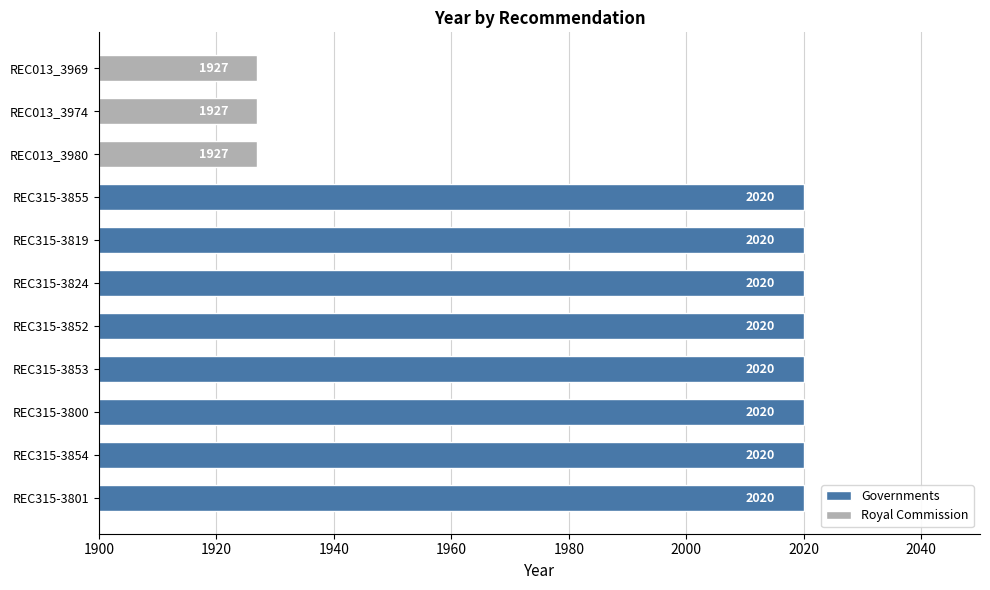

What is the average value?

1995